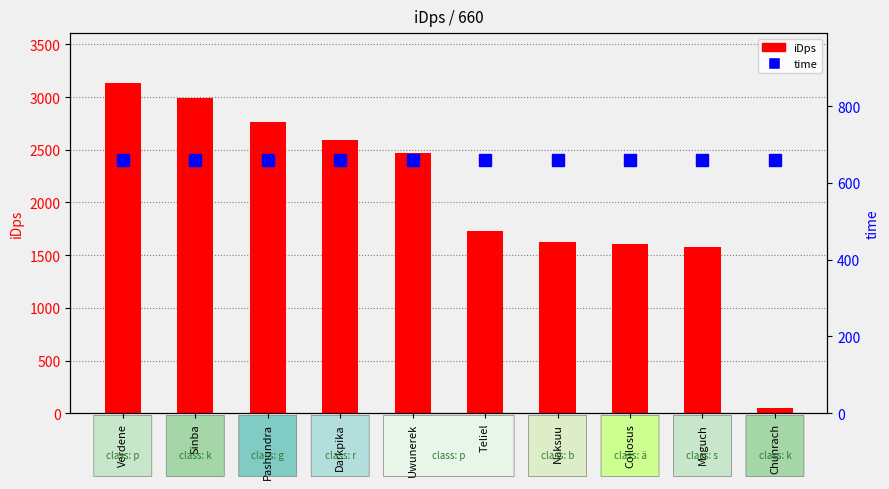

Reading left to right, transcribe all the data shown in this chart.

iDps: 3136.7	2994.7	2760.5	2594.0	2466.3	1730.3	1626.5	1602.9	1574.8	51.2
time: 660.0	660.0	660.0	660.0	660.0	660.0	660.0	660.0	660.0	660.0